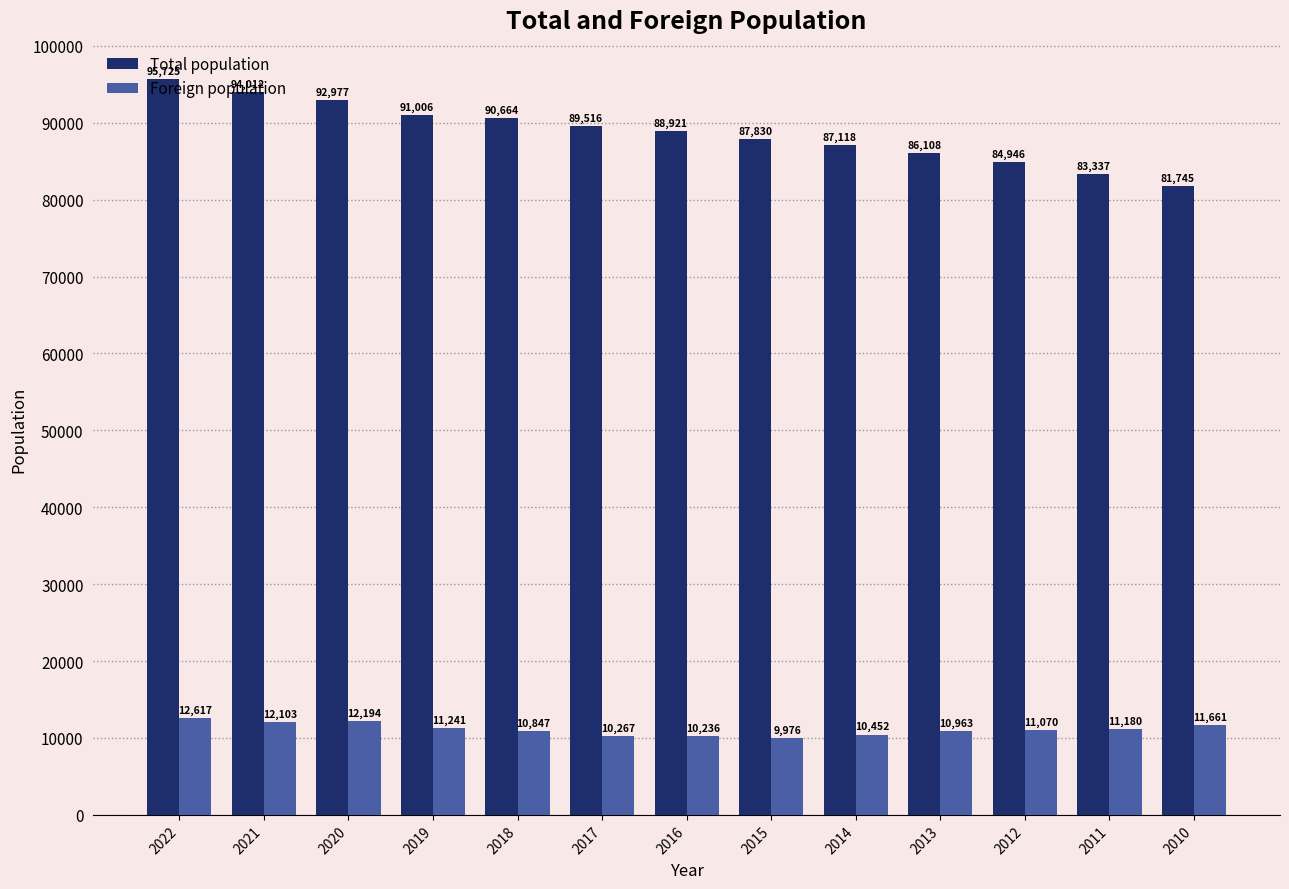

What is the sum of all Total population values?

1153905